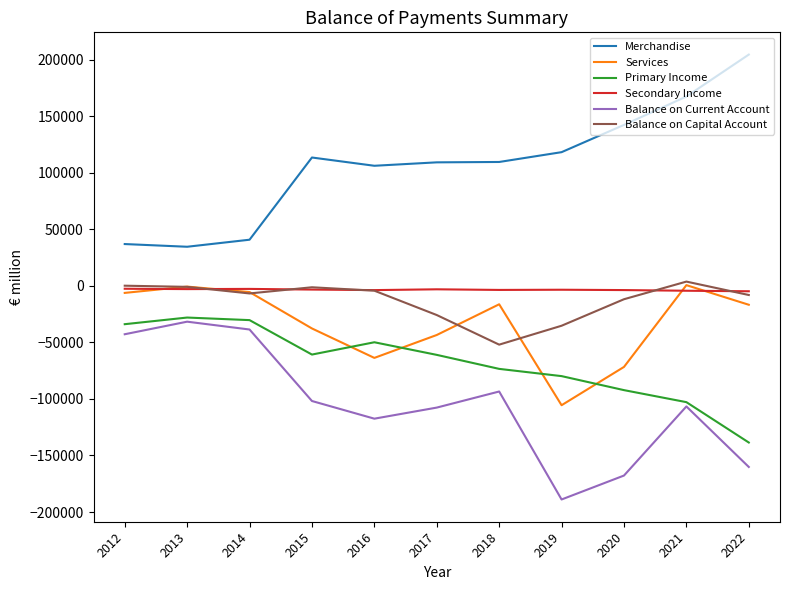

What is the sum of all Merchandise values?

1182193